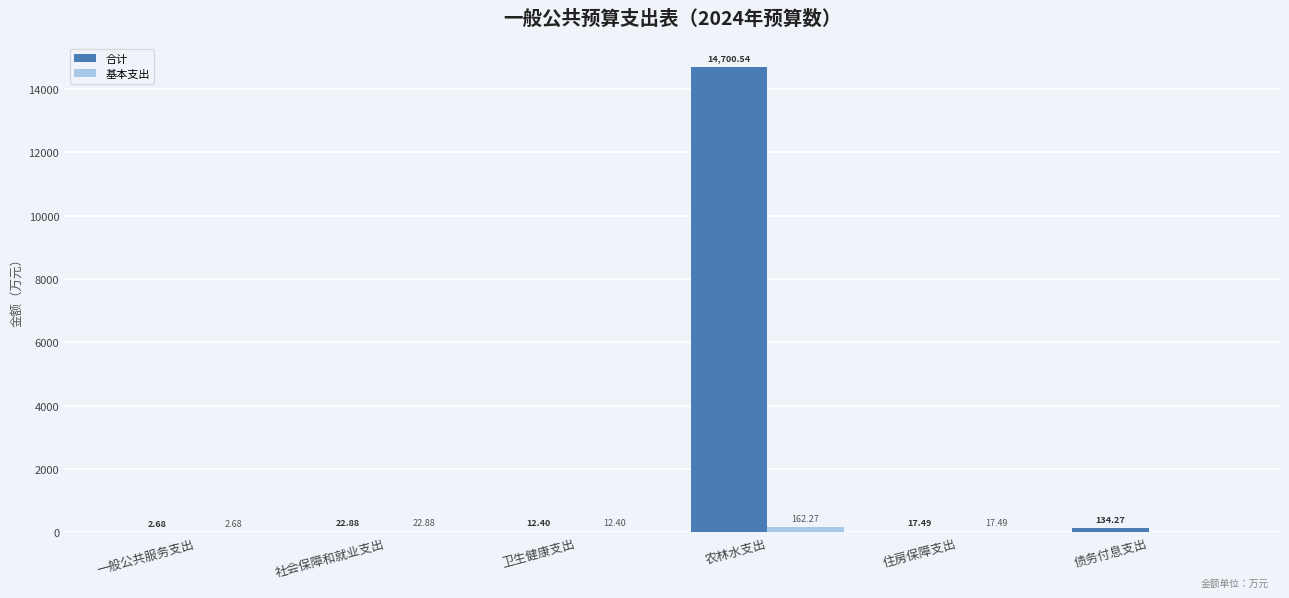

At which category does the chart reach its peak across all series?

农林水支出